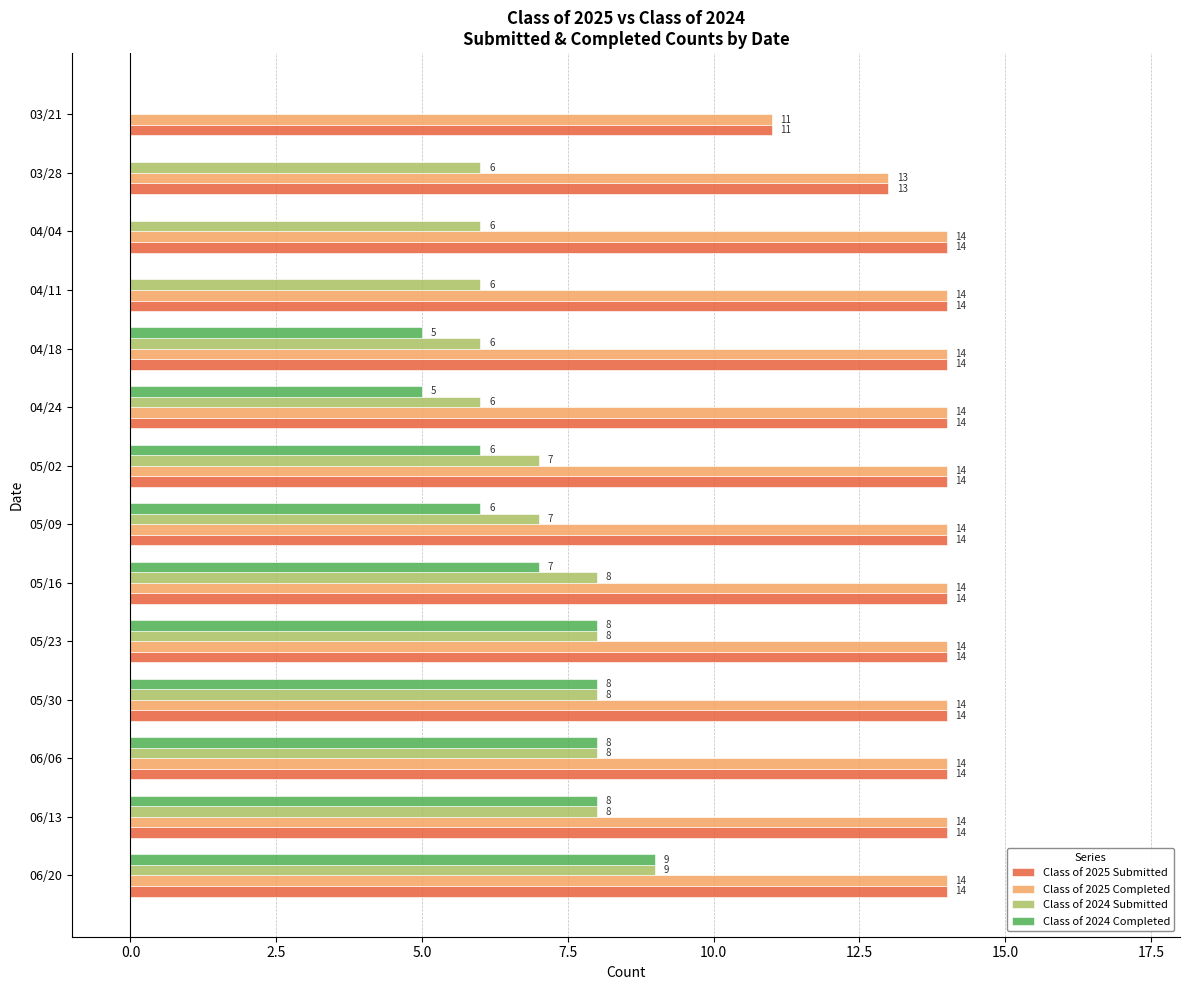

What is the sum of all Class of 2024 Submitted values?

93